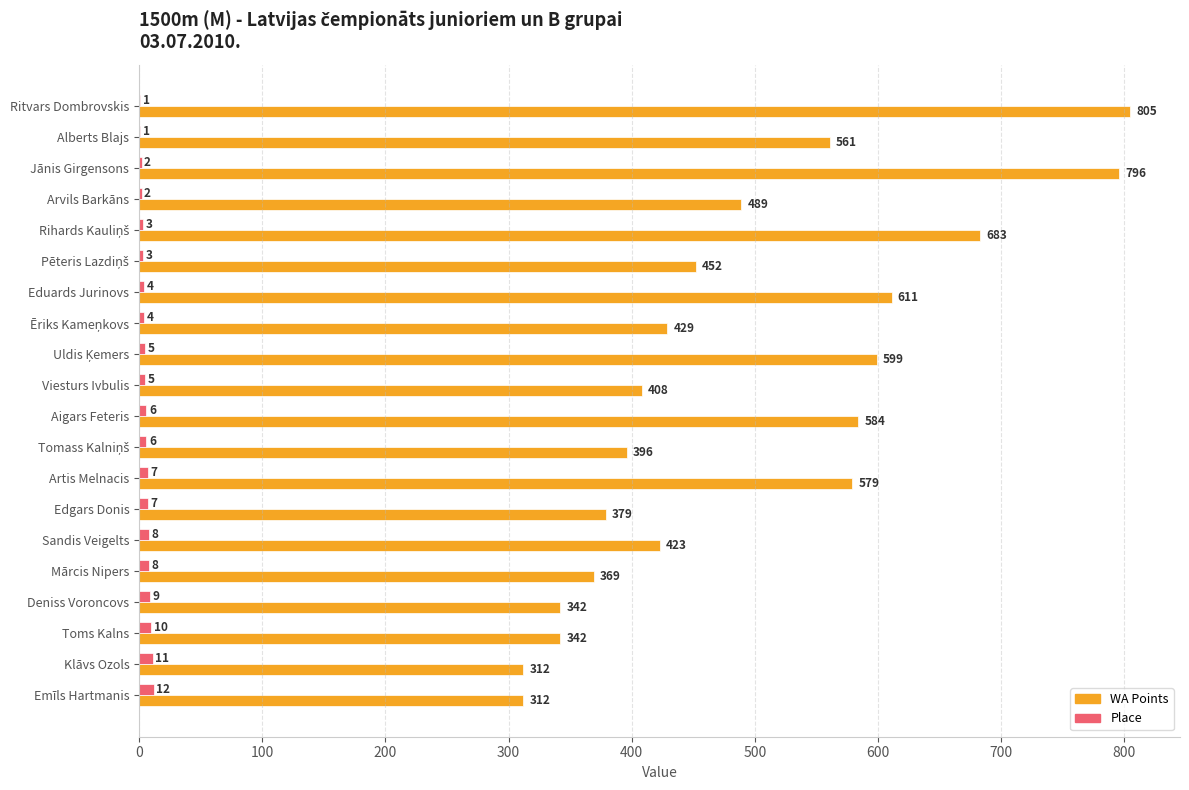

Which series has the largest total across all categories?

WA Points